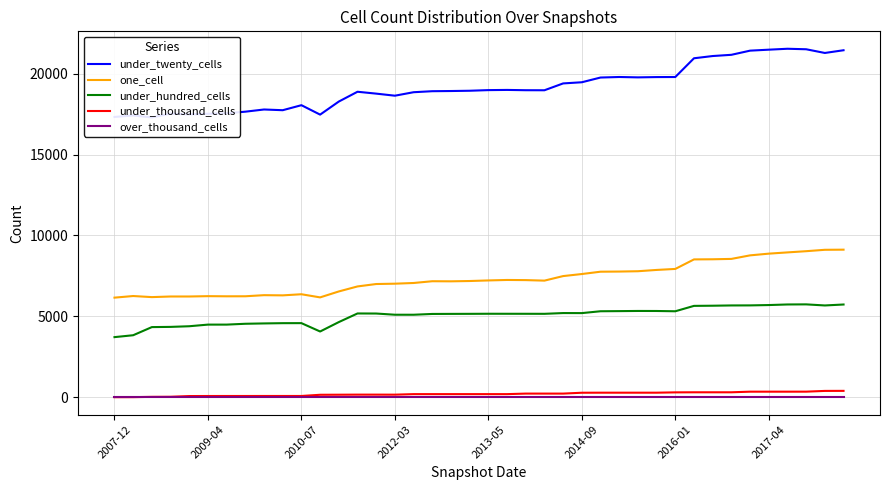

Which series has the largest total across all categories?

under_twenty_cells